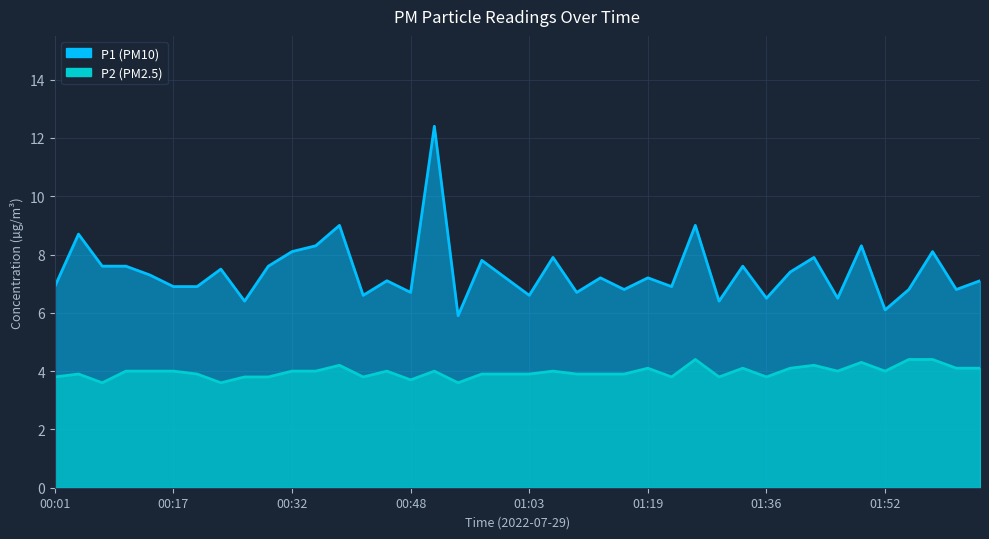

At which category does P1 reach its first local peak?

00:04